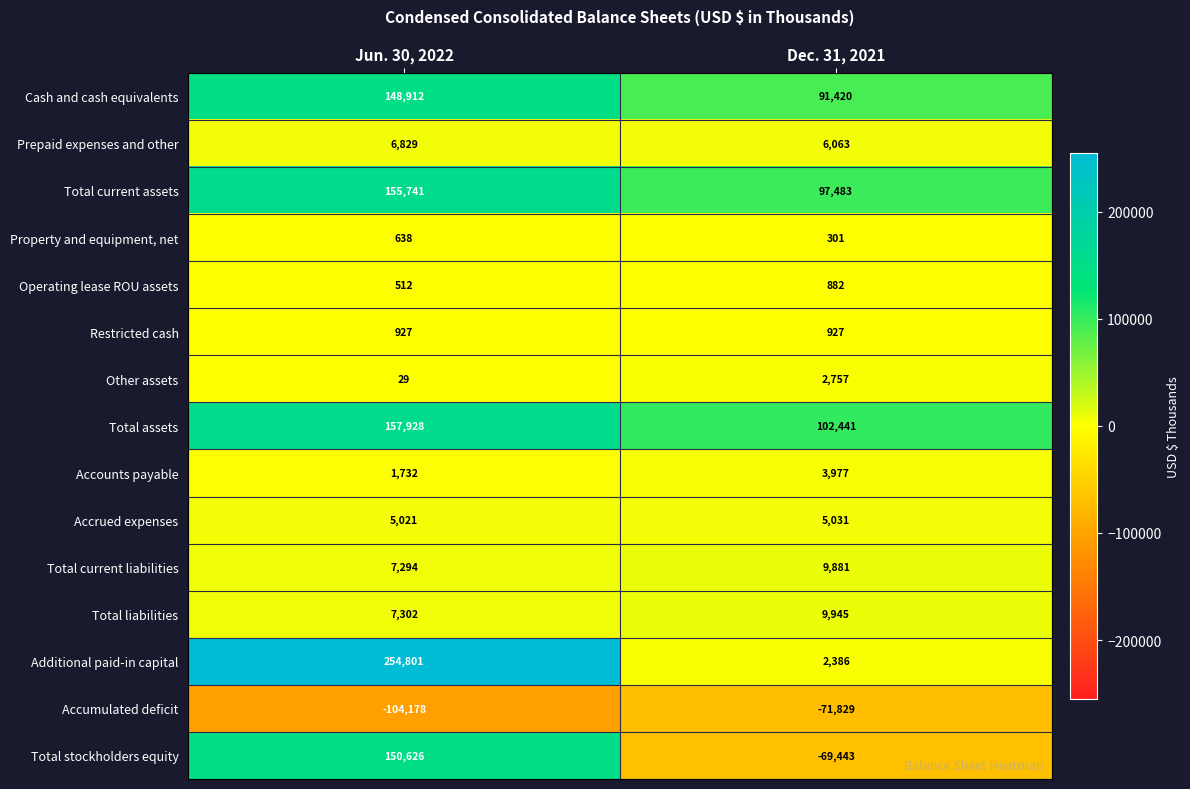

Reading right to left, list all the values displayed in this chart.

Cash and cash equivalents: 91420	148912
Prepaid expenses and other: 6063	6829
Total current assets: 97483	155741
Property and equipment, net: 301	638
Operating lease ROU assets: 882	512
Restricted cash: 927	927
Other assets: 2757	29
Total assets: 102441	157928
Accounts payable: 3977	1732
Accrued expenses: 5031	5021
Total current liabilities: 9881	7294
Total liabilities: 9945	7302
Additional paid-in capital: 2386	254801
Accumulated deficit: -71829	-104178
Total stockholders equity: -69443	150626